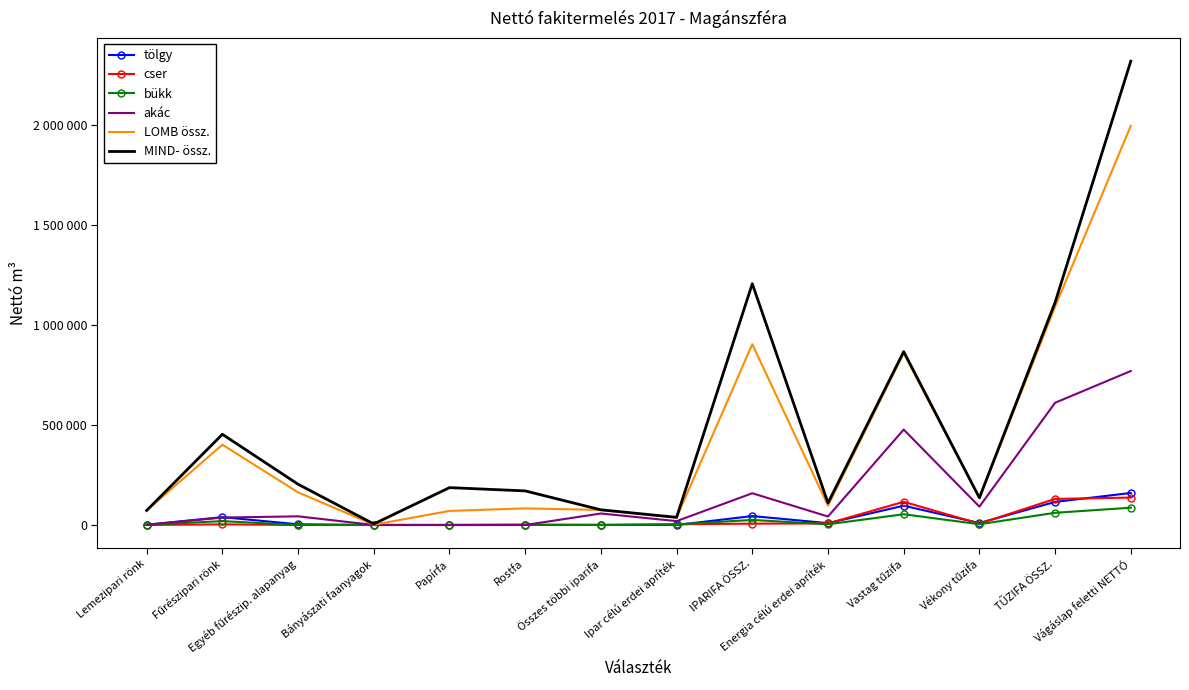

Where does the tölgy series first go above 9080?

Fűrészipari rönk